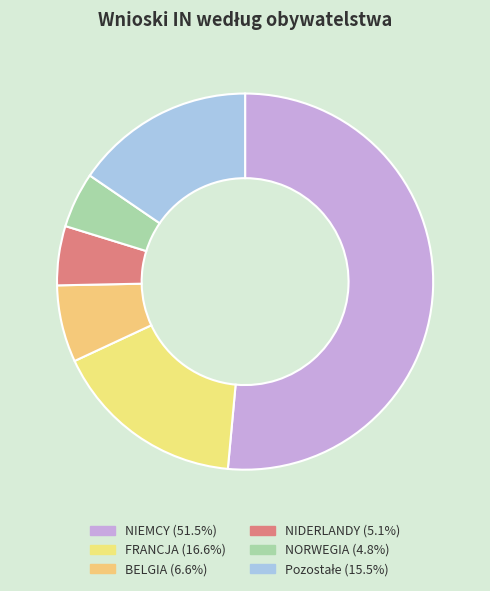

What percentage is the NORWEGIA slice, to the nearest percent?

5%